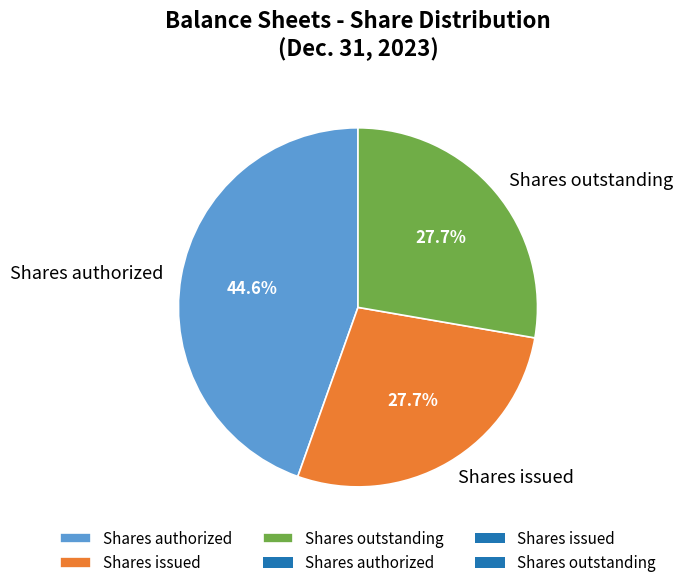

What percentage do Shares issued and Shares authorized together represent?

72.3%